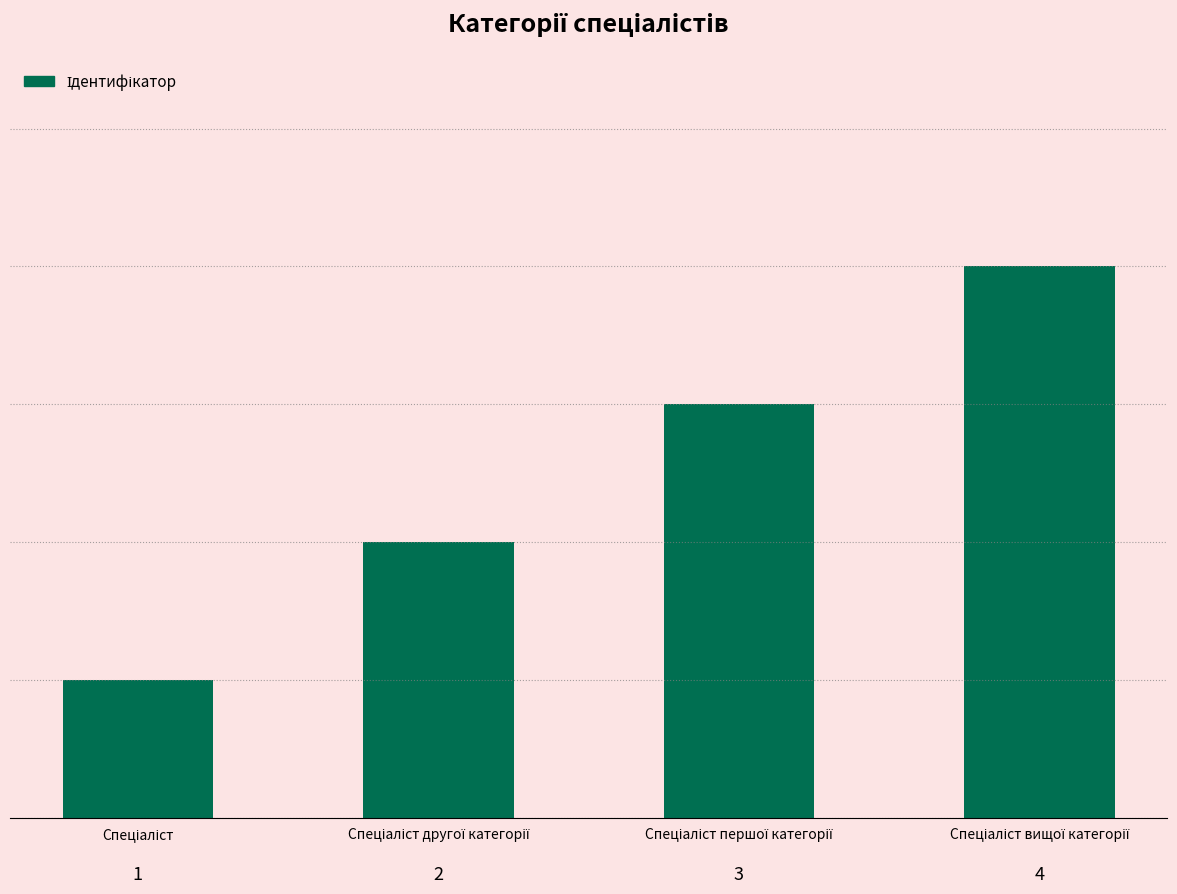

Count the values in the range 2 to 4.

3